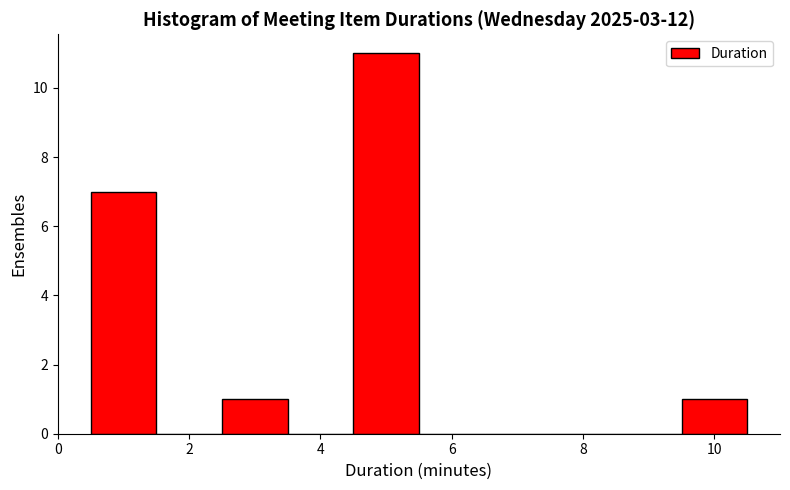

Reading left to right, transcribe this chart: for each bar, give the range it covers on the x-axis and its height. Neither the bar edges nor the heights are printed on the chart, so give them approximately, as read against the axes.

0.5 to 1.5: 7
1.5 to 2.5: 0
2.5 to 3.5: 1
3.5 to 4.5: 0
4.5 to 5.5: 11
5.5 to 6.5: 0
6.5 to 7.5: 0
7.5 to 8.5: 0
8.5 to 9.5: 0
9.5 to 10.5: 1